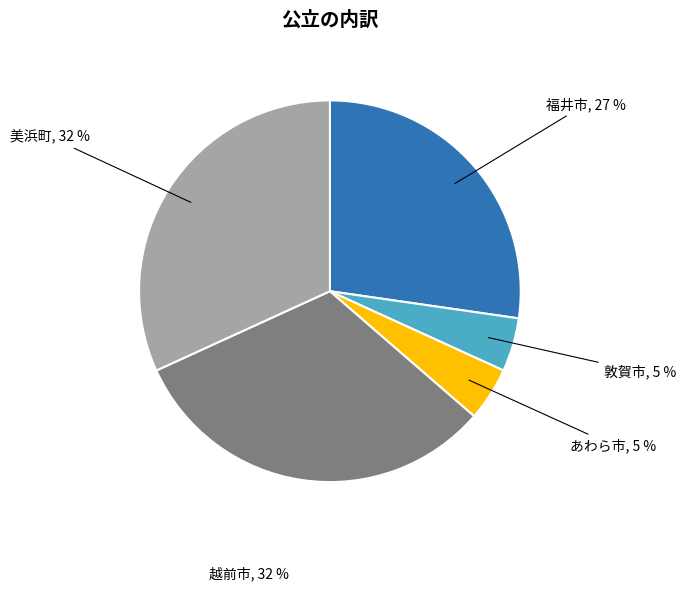

The 福井市 slice represents 33% of the pie. True or false?

False